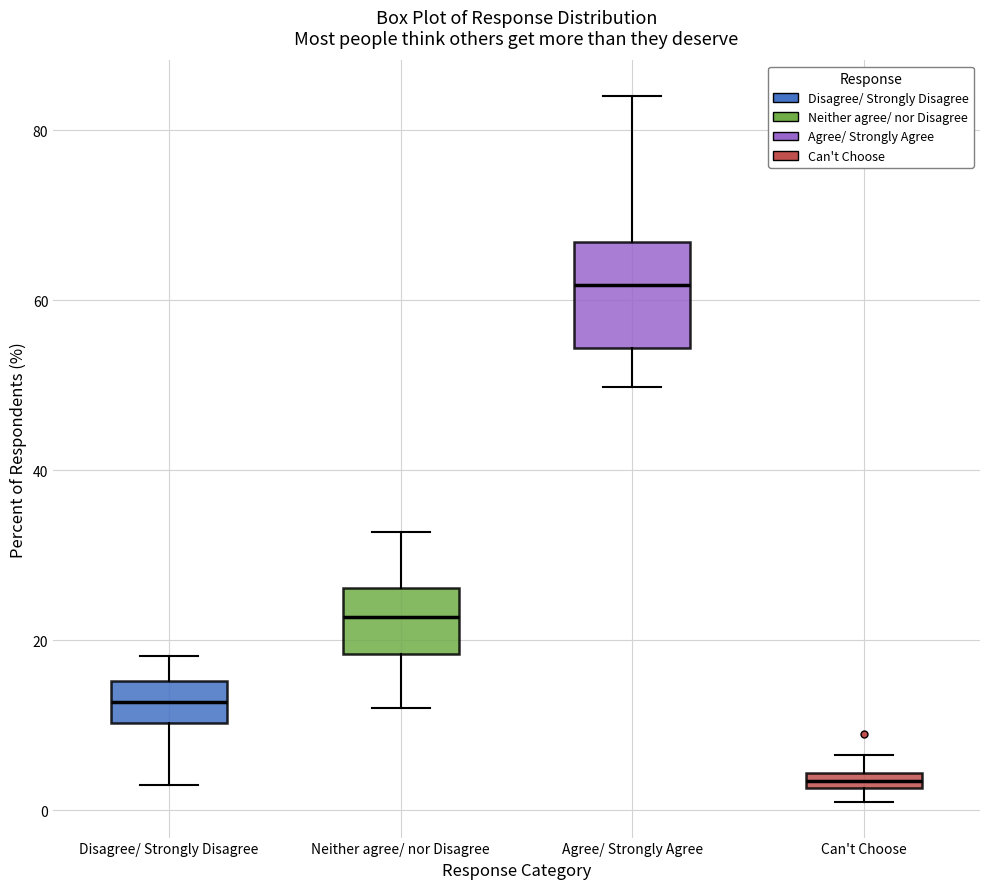

Where does the lower whisker of the box for Neither agree/ nor Disagree end on the y-axis? The values are not printed on the chart, so give them approximately, as read against the axis.

12